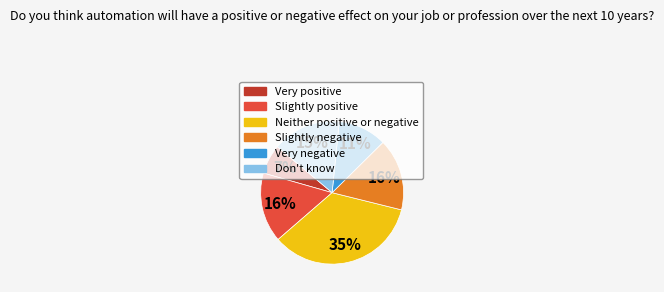

Is the sum of Very negative and Neither positive or negative greater than half?

No